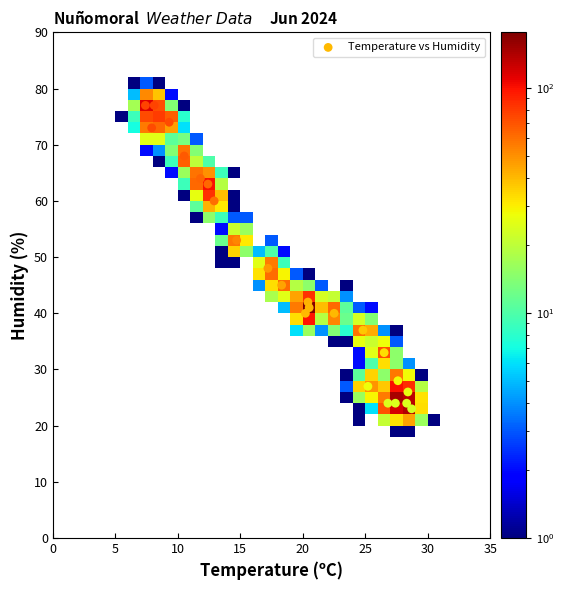

What is the range of Y values (max minus min)?

54